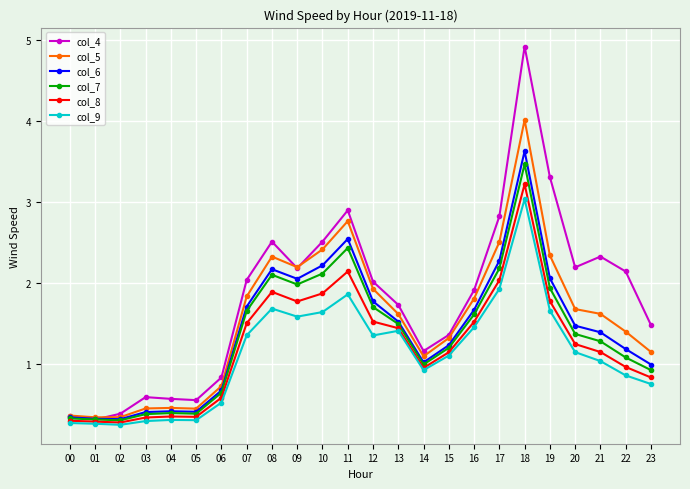

Count the number of data series in this chart.

6